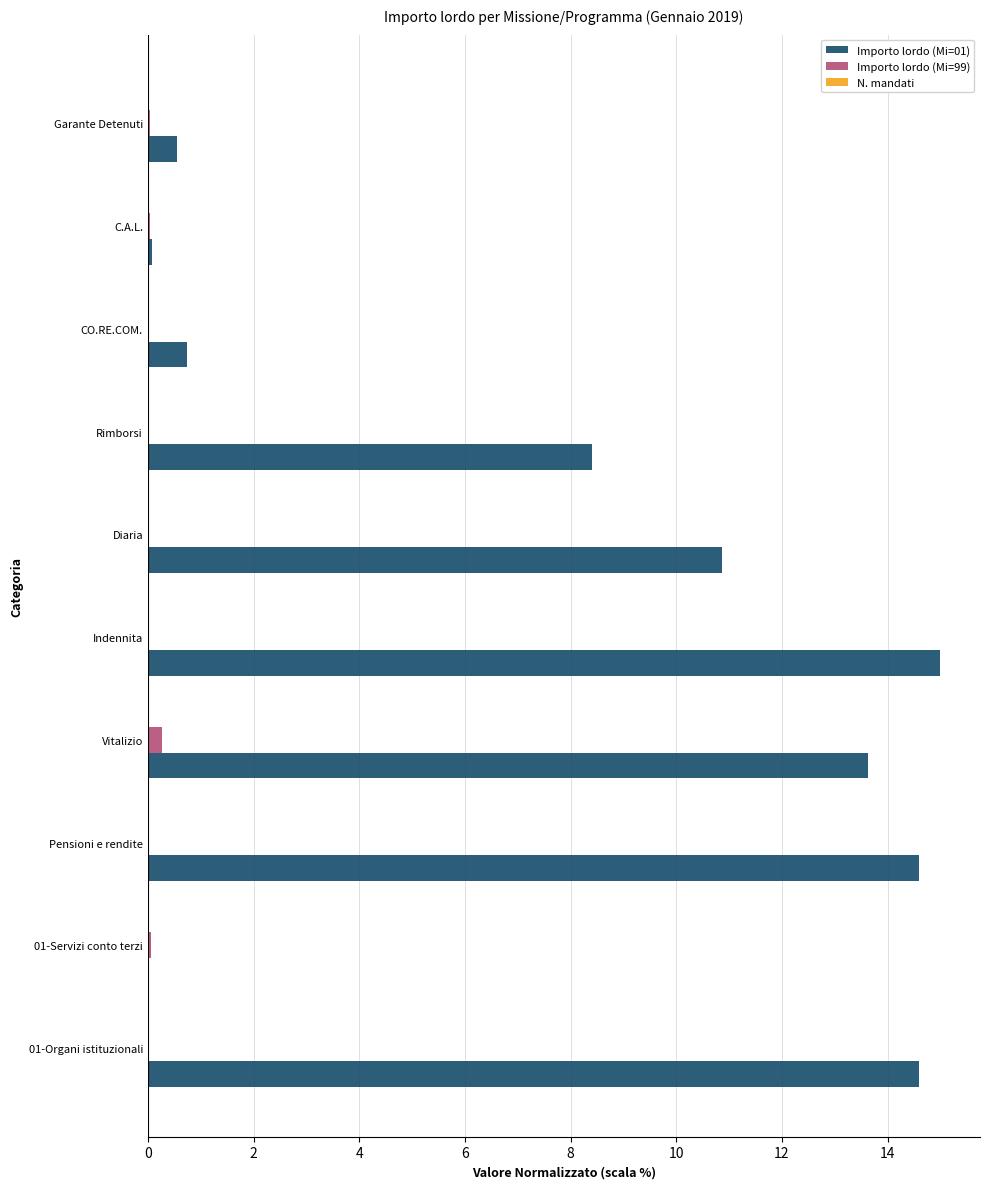

True or false: Importo lordo (Mi=01) has a value of 6.2 at 01-Servizi conto terzi.

False